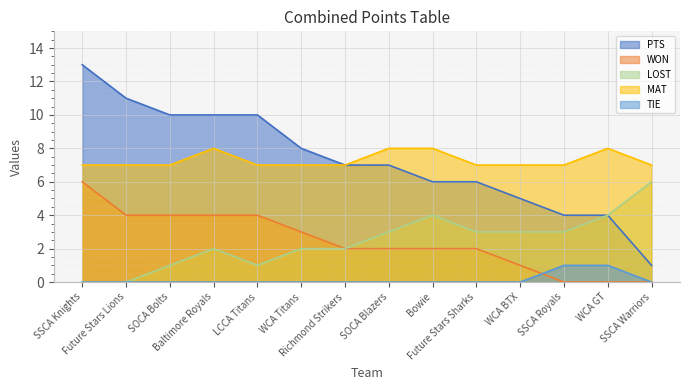

Which series has the largest range (max minus min)?

PTS